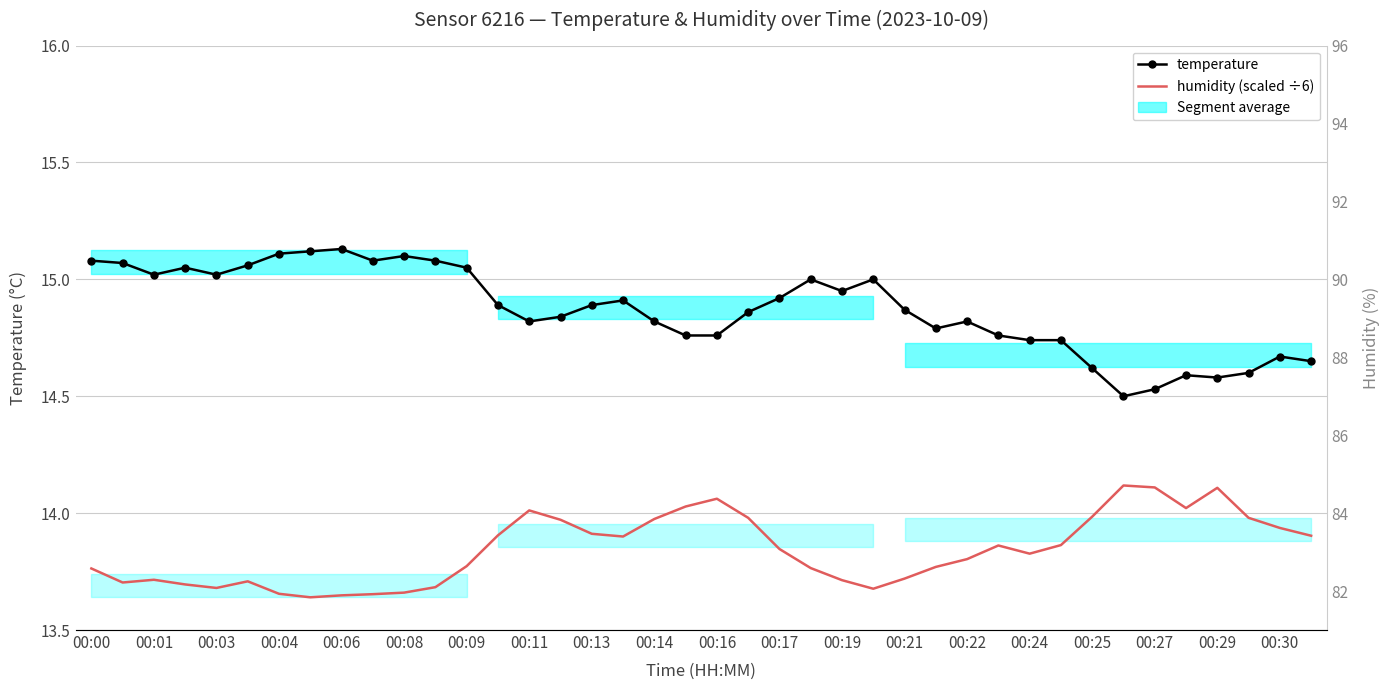

What is the lowest value of the humidity (scaled ÷6) series?

13.6